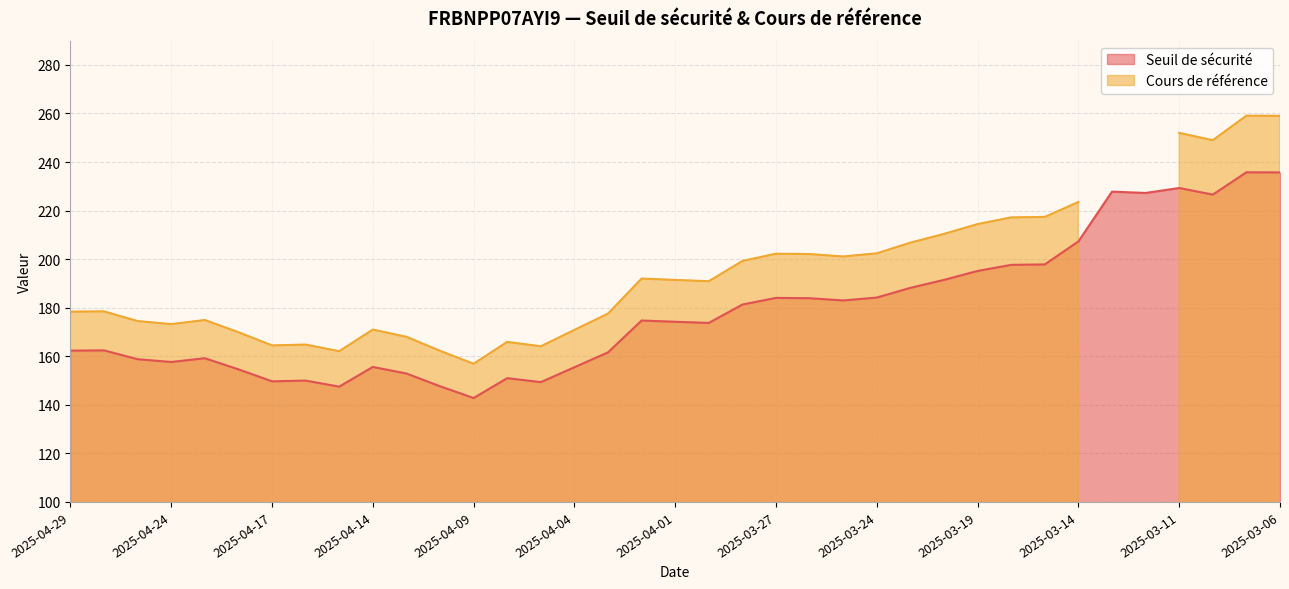

Rank the categories by value from lowest to highest.

2025-04-09, 2025-04-15, 2025-04-10, 2025-04-07, 2025-04-17, 2025-04-16, 2025-04-08, 2025-04-11, 2025-04-22, 2025-04-04, 2025-04-14, 2025-04-24, 2025-04-25, 2025-04-23, 2025-04-03, 2025-04-29, 2025-04-28, 2025-03-31, 2025-04-01, 2025-04-02, 2025-03-28, 2025-03-25, 2025-03-26, 2025-03-27, 2025-03-24, 2025-03-21, 2025-03-20, 2025-03-19, 2025-03-18, 2025-03-17, 2025-03-14, 2025-03-10, 2025-03-12, 2025-03-13, 2025-03-11, 2025-03-06, 2025-03-07